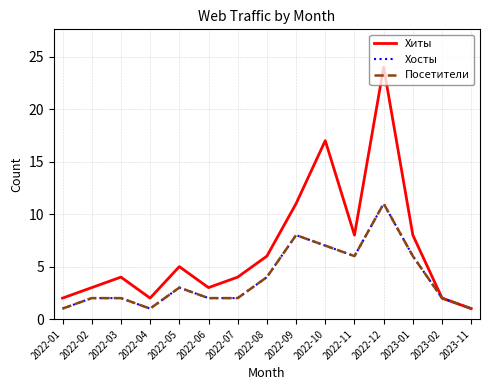

Rank the categories by Хиты value from highest to lowest.

2022-12, 2022-10, 2022-09, 2022-11, 2023-01, 2022-08, 2022-05, 2022-03, 2022-07, 2022-02, 2022-06, 2022-01, 2022-04, 2023-02, 2023-11